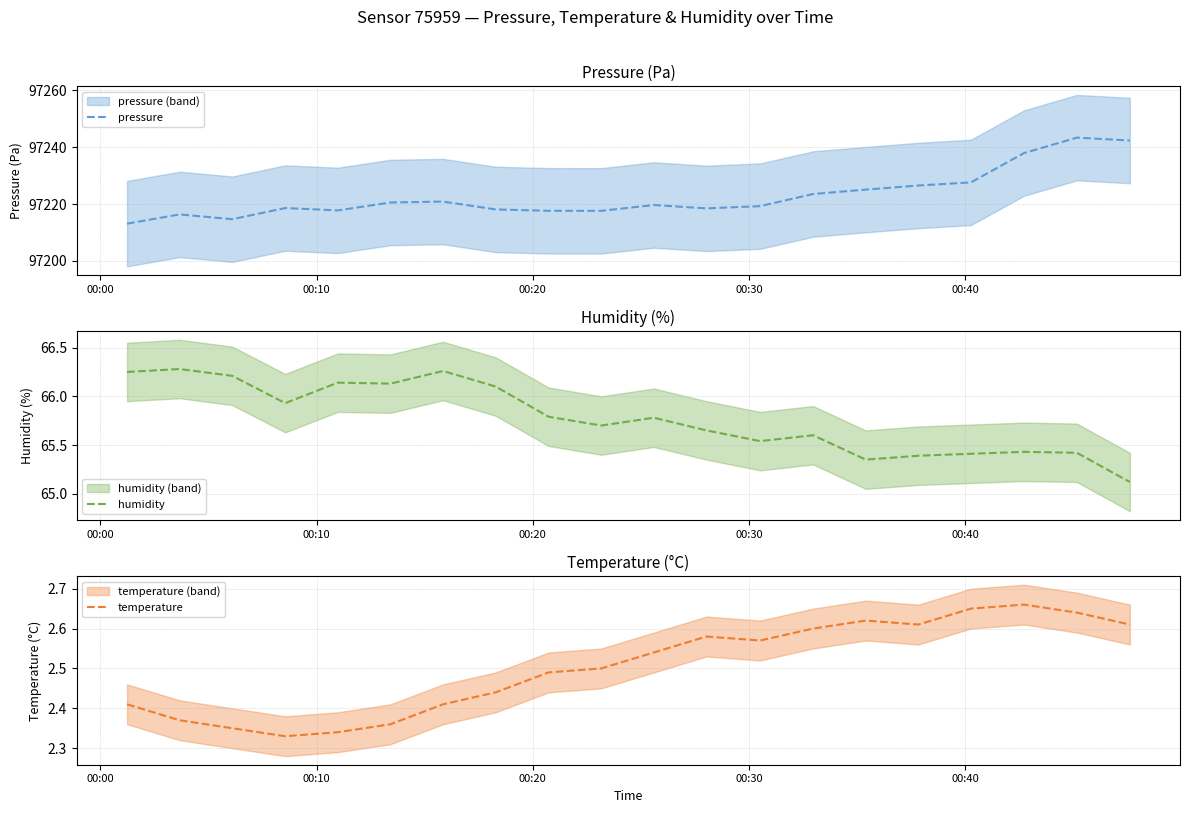

What is the highest value of the pressure series?

97243.3